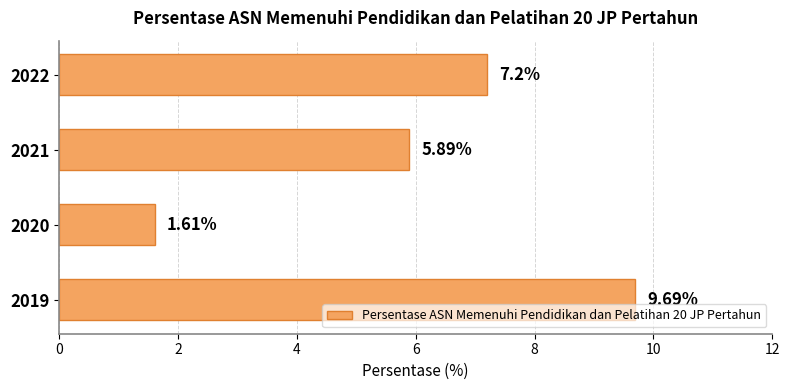

Rank the categories by value from lowest to highest.

2020, 2021, 2022, 2019